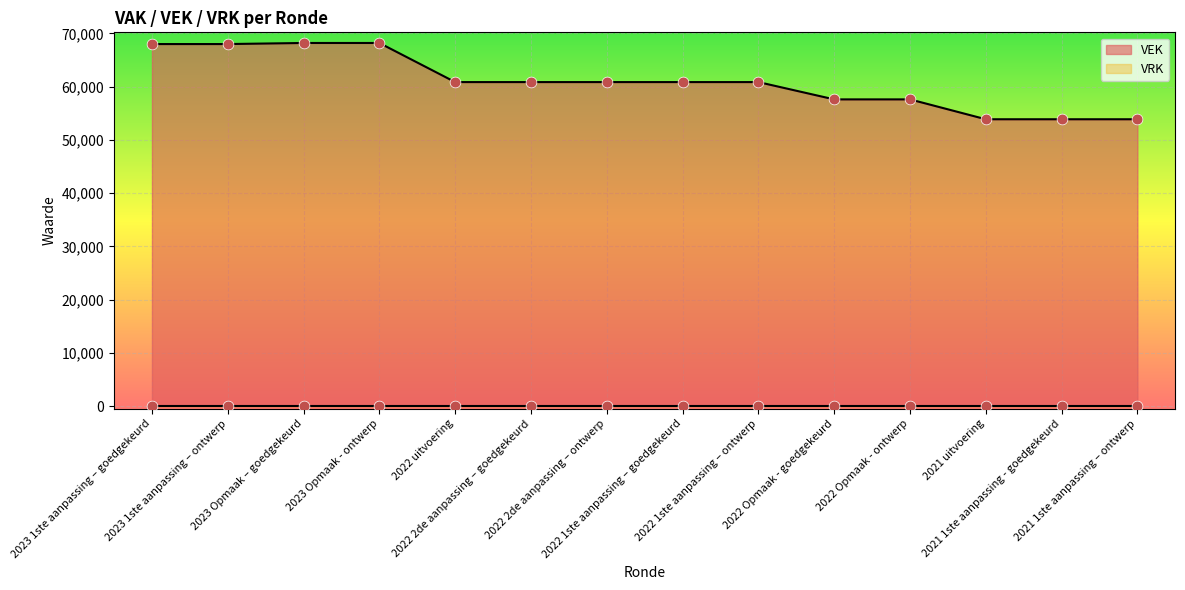

Approximately how many times larger is the value at 2023 1ste aanpassing – goedgekeurd compared to 2022 Opmaak - goedgekeurd?

1.2